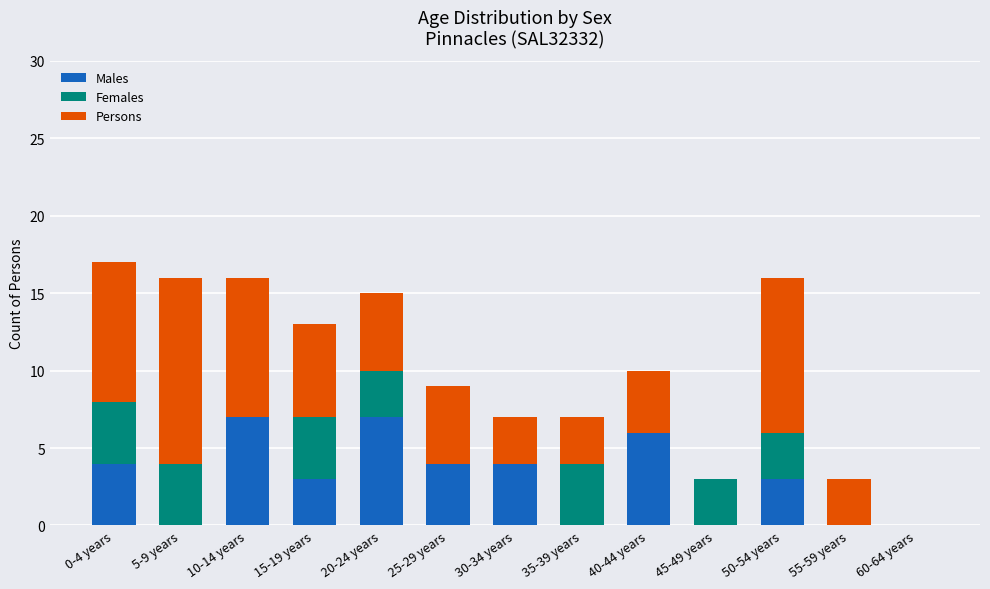

What is the sum of all Males values?

38